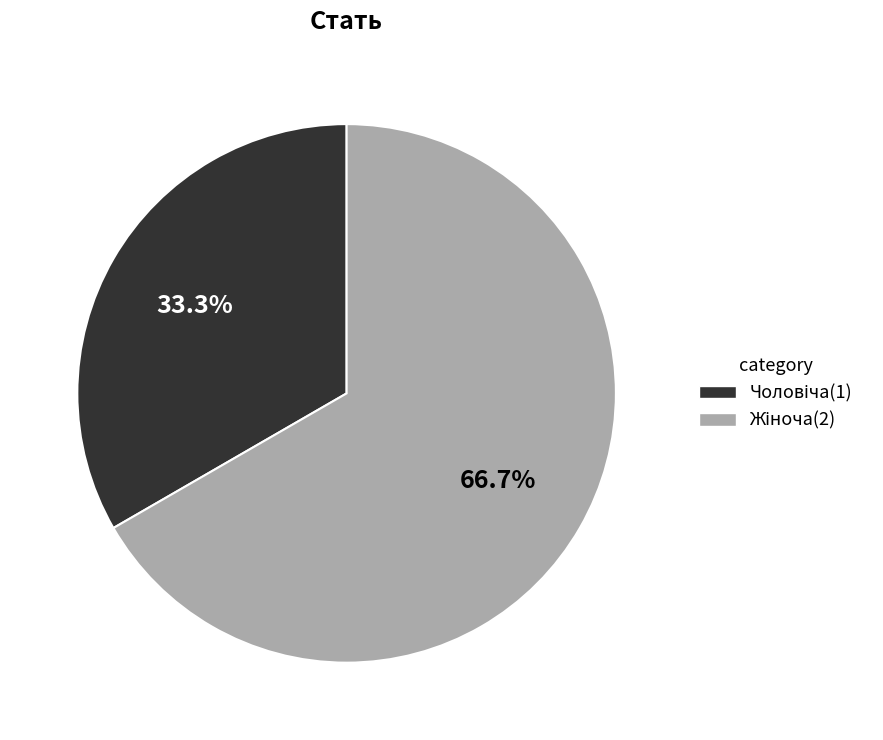

Does any single category account for the majority?

Yes